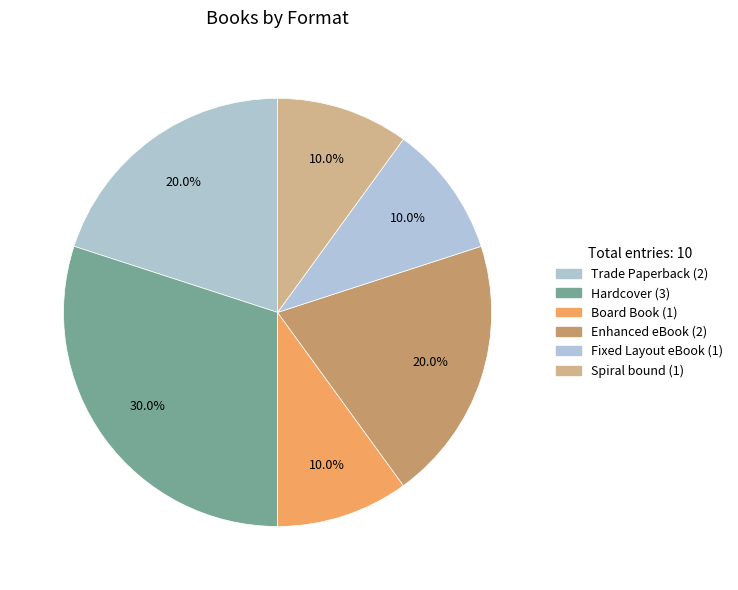

What is the change in value from Enhanced eBook to Fixed Layout eBook?

-1